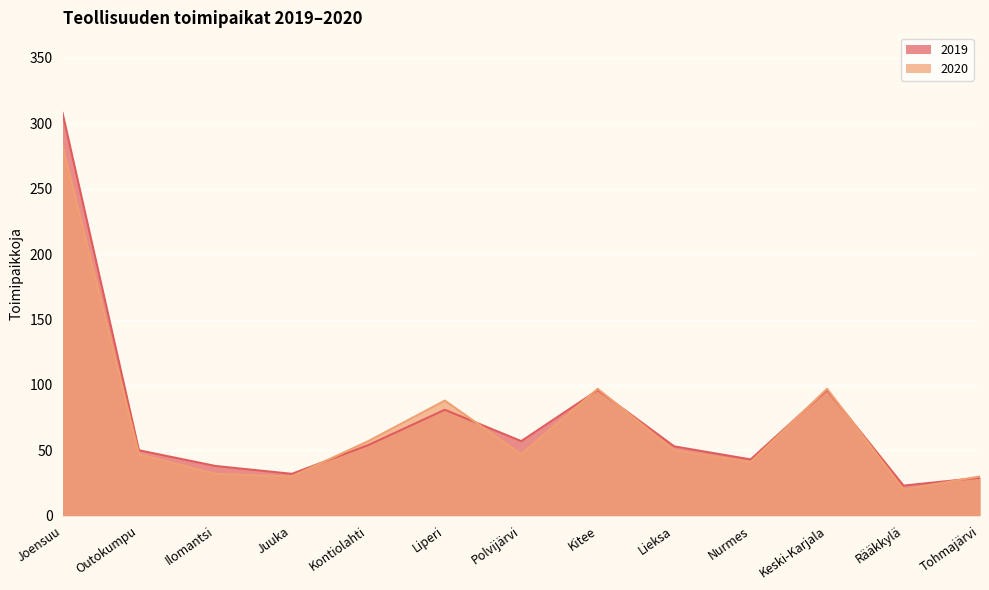

How many values in the 2019 series are below 53?

6